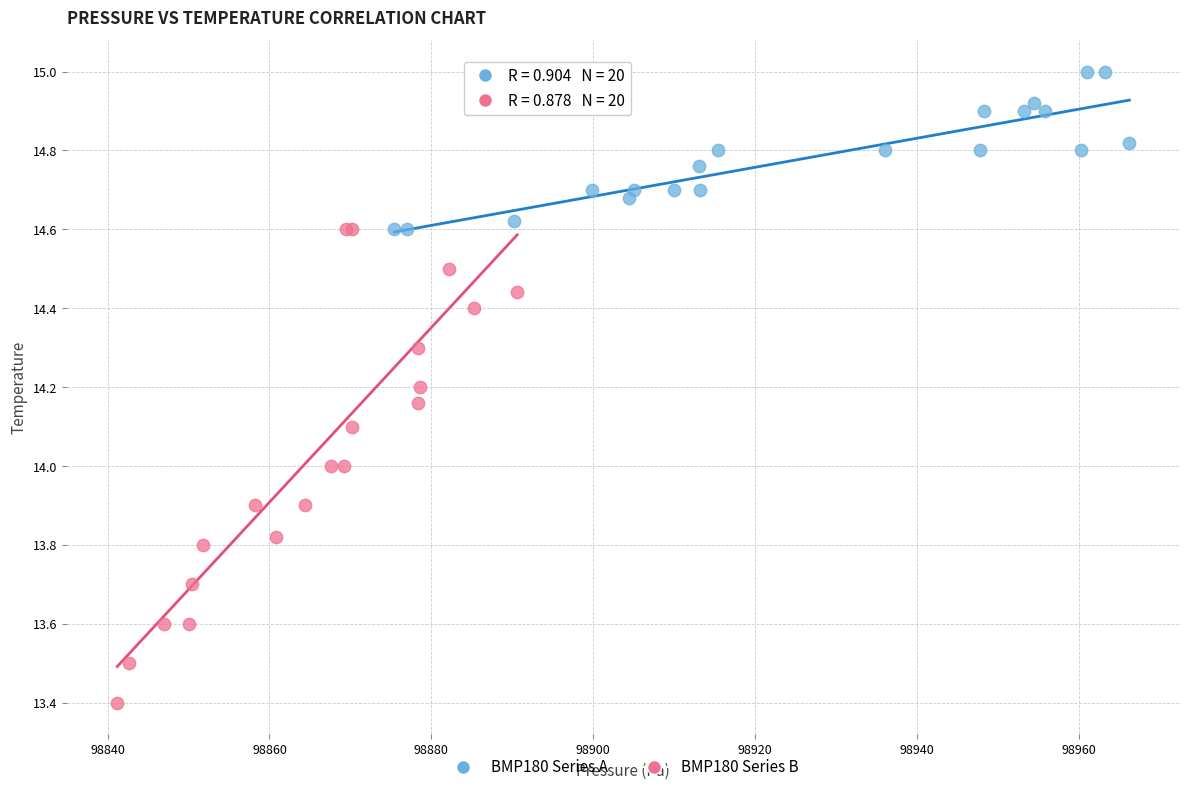

Which series contains the lowest Y value?

BMP180 Series B